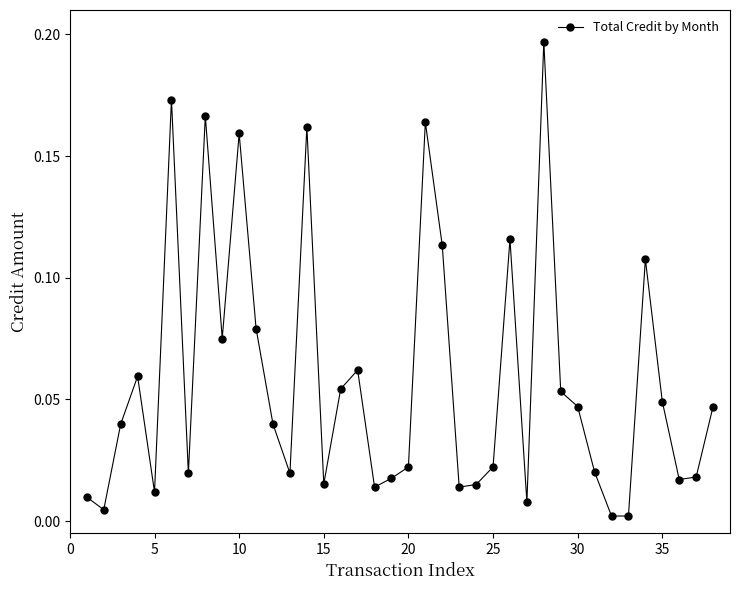

What is the sum of all values?

2.2